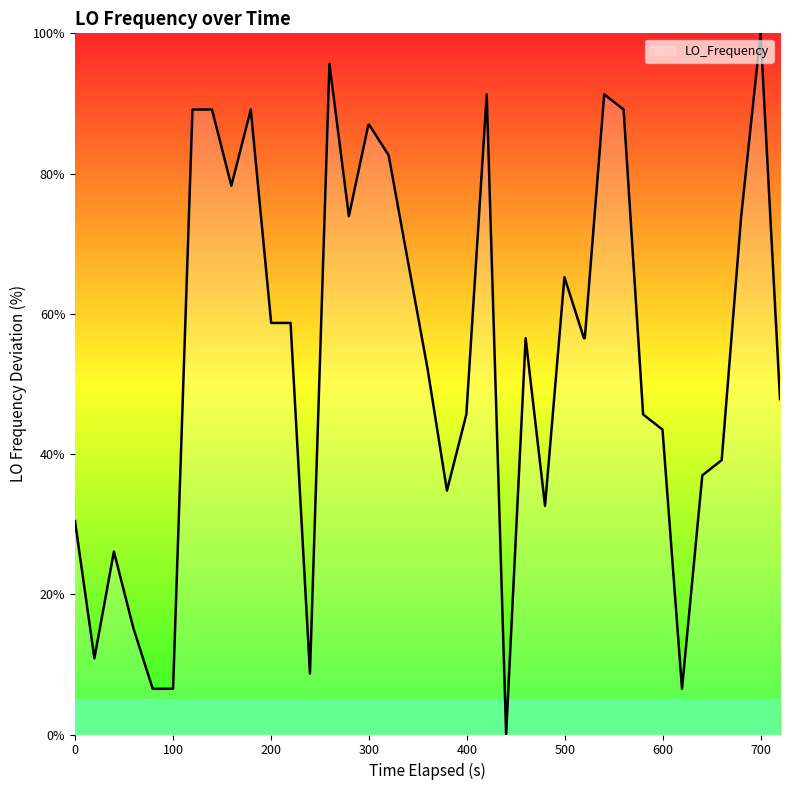

Reading left to right, what are all the values shown in this chart?

30.4	10.9	26.1	15.2	6.5	6.5	6.5	89.1	89.1	78.3	89.1	58.7	58.7	8.7	95.7	73.9	87.0	87.0	82.6	67.4	52.2	34.8	45.7	91.3	0.0	56.5	32.6	65.2	56.5	56.5	91.3	89.1	45.7	43.5	6.5	37.0	39.1	73.9	100.0	47.8